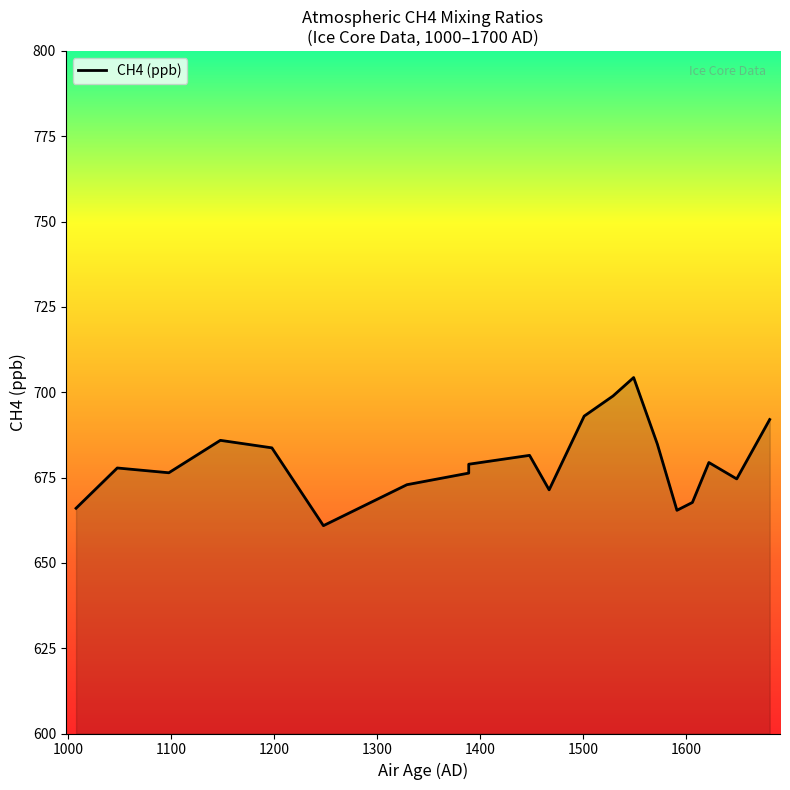

List the labels in order of value, smallest first.

1248, 1591, 1008, 1606, 1467, 1329, 1649, 1389, 1098, 1048, 1389, 1622, 1448, 1198, 1572, 1148, 1681, 1501, 1529, 1549